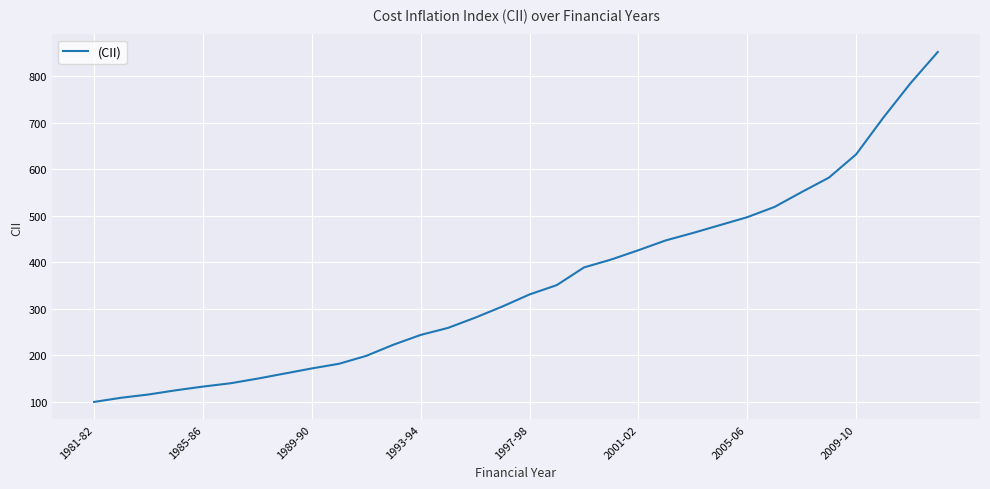

What is the difference between the maximum and minimum values?

752